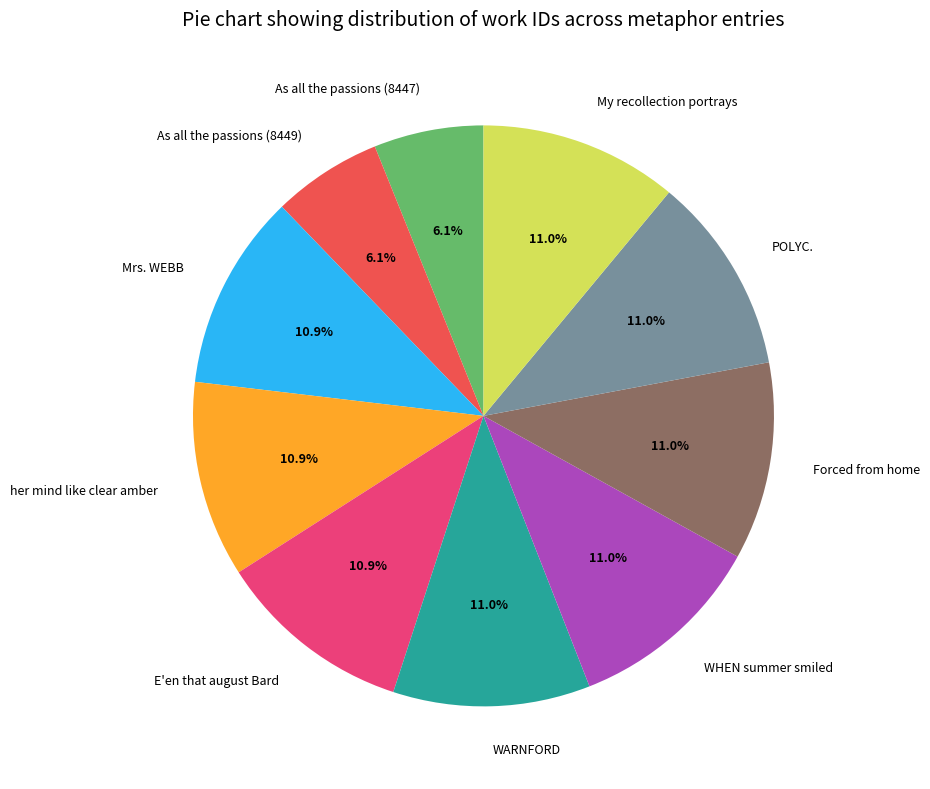

True or false: POLYC. accounts for 4% of the total.

False